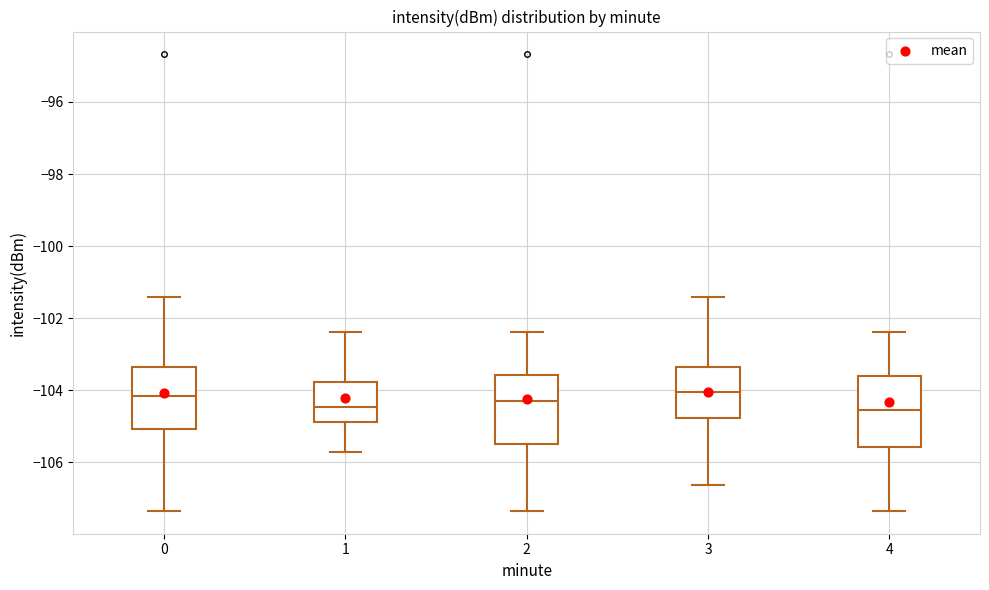

Reading left to right, transcribe this box plot: for each box, give where its median line is, the range the box spans, and where its two whiskers end, as read against the y-axis. The values are not printed on the chart, so give them approximately, as read against the axis.

0: median -104.2, box -105.0 to -103.4, whiskers -107.4 to -101.4
1: median -104.4, box -104.8 to -103.8, whiskers -105.8 to -102.4
2: median -104.4, box -105.6 to -103.6, whiskers -107.4 to -102.4
3: median -104.0, box -104.8 to -103.4, whiskers -106.6 to -101.4
4: median -104.6, box -105.6 to -103.6, whiskers -107.4 to -102.4